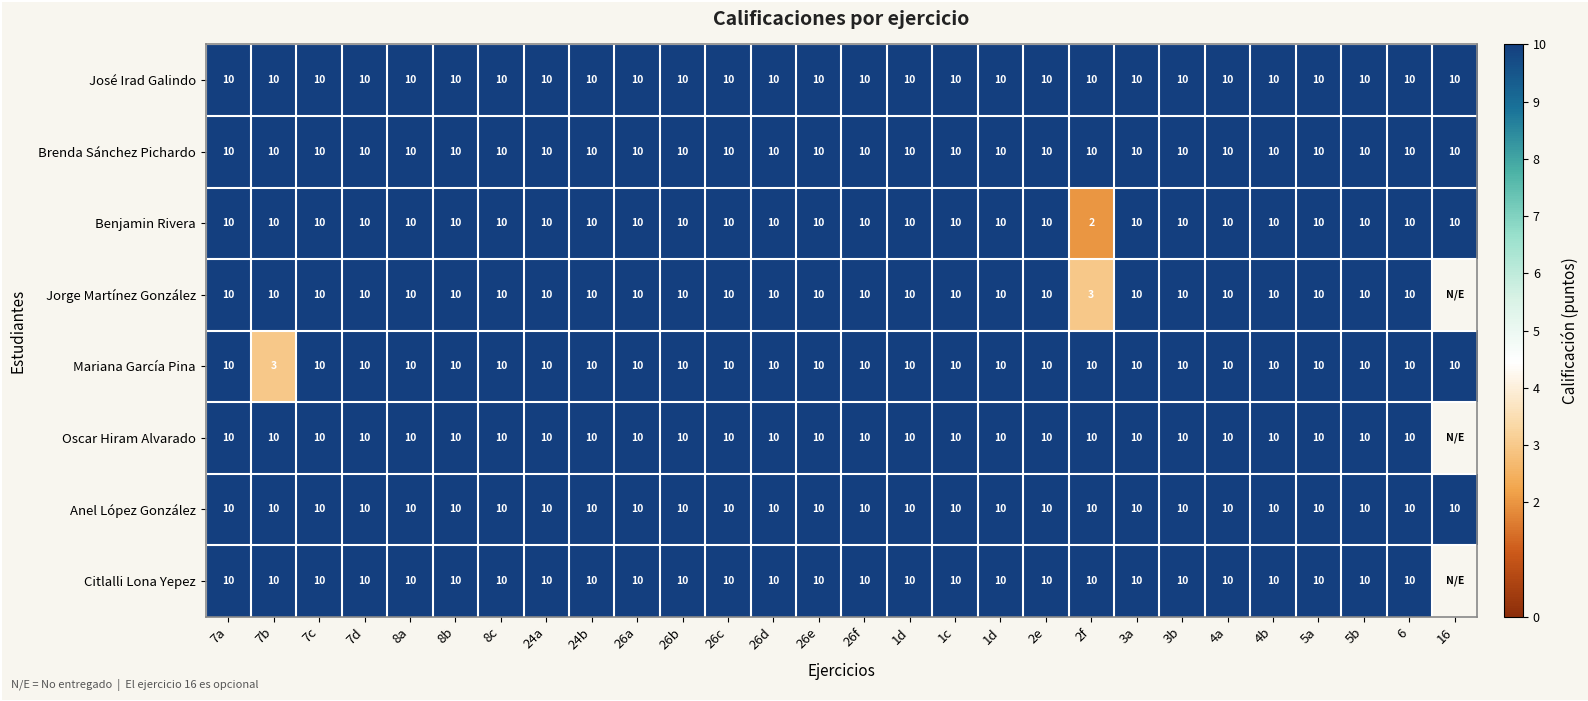

Which has a higher value, 7c or 6?

7c